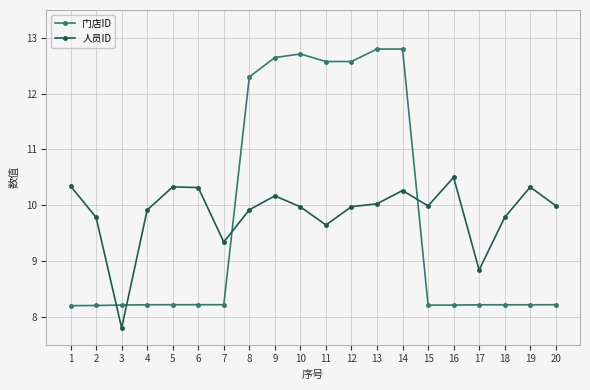

How many times do 人员ID and 门店ID cross each other?

4